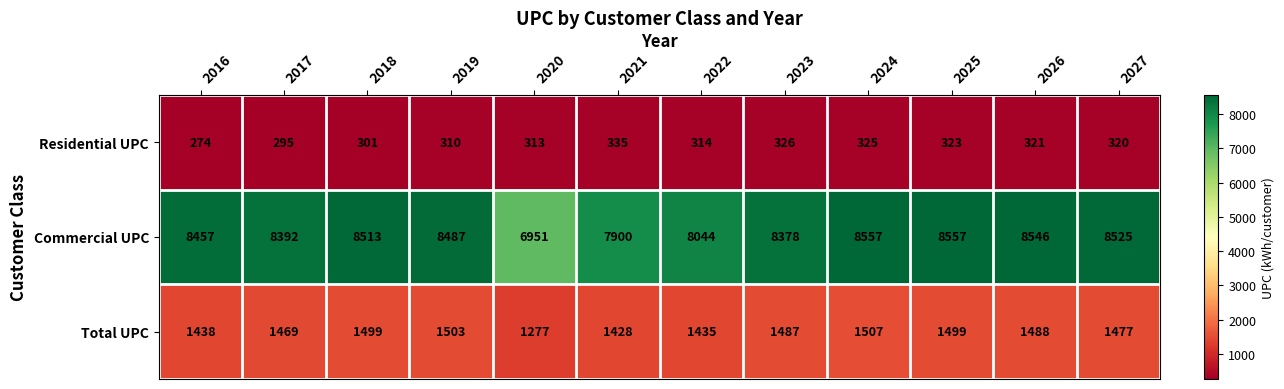

At how many categories does at least one series exceed 4268?

12